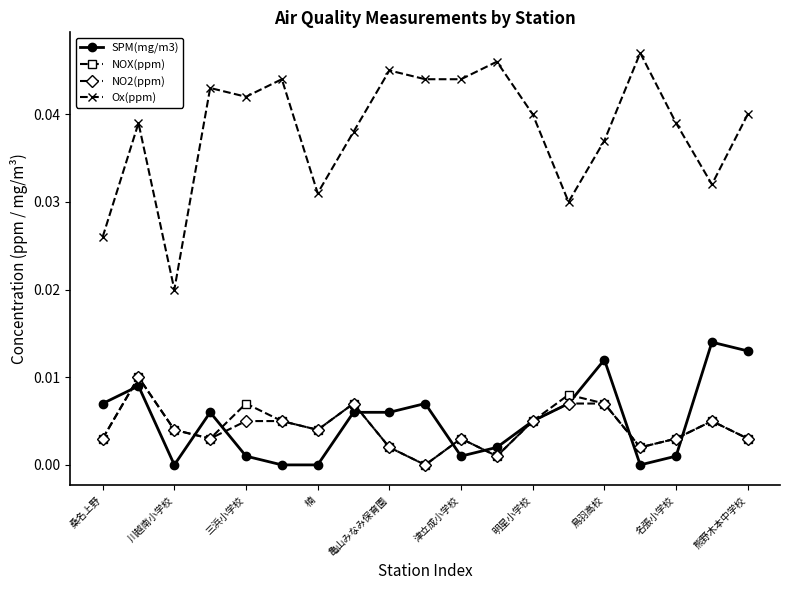

Which series has the largest total across all categories?

Ox(ppm)